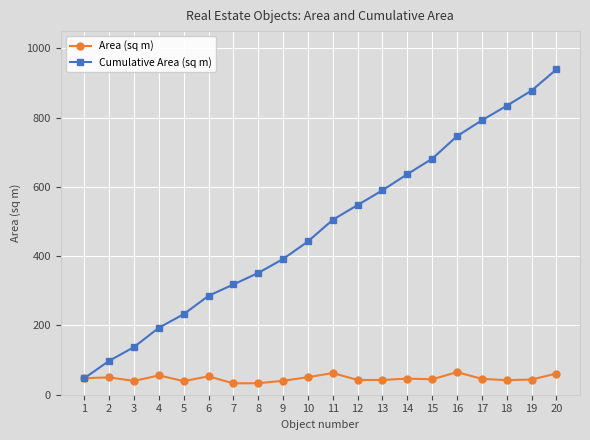

Is it true that Cumulative Area (sq m) equals 493.8 at 16?

False